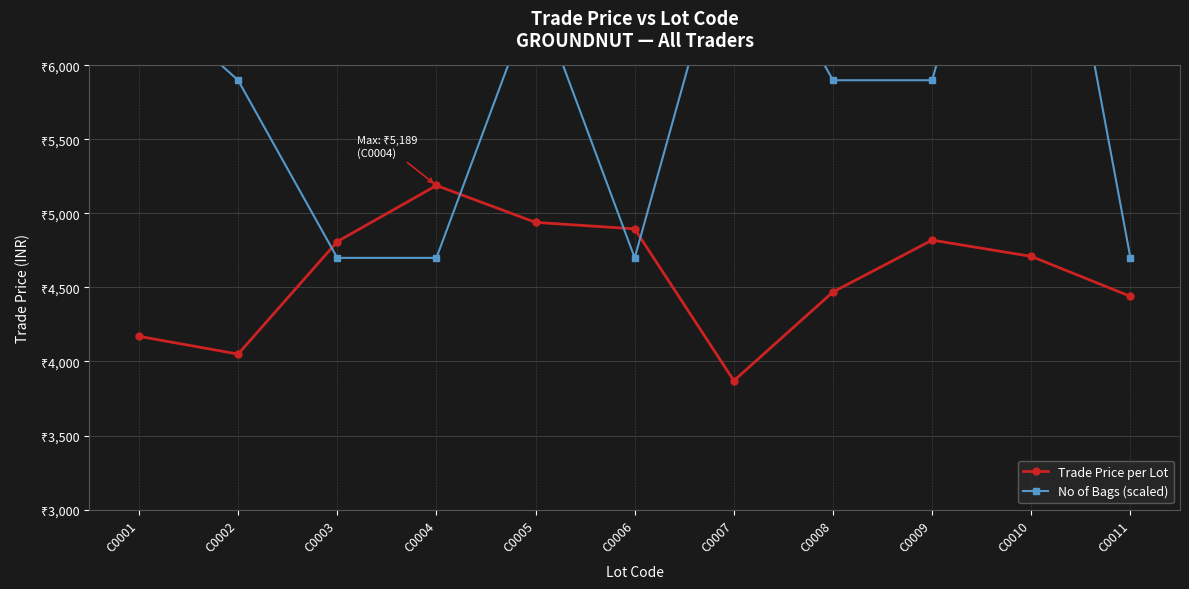

What is the value of the Trade Price per Lot point at the 10th from the left?

4710.0